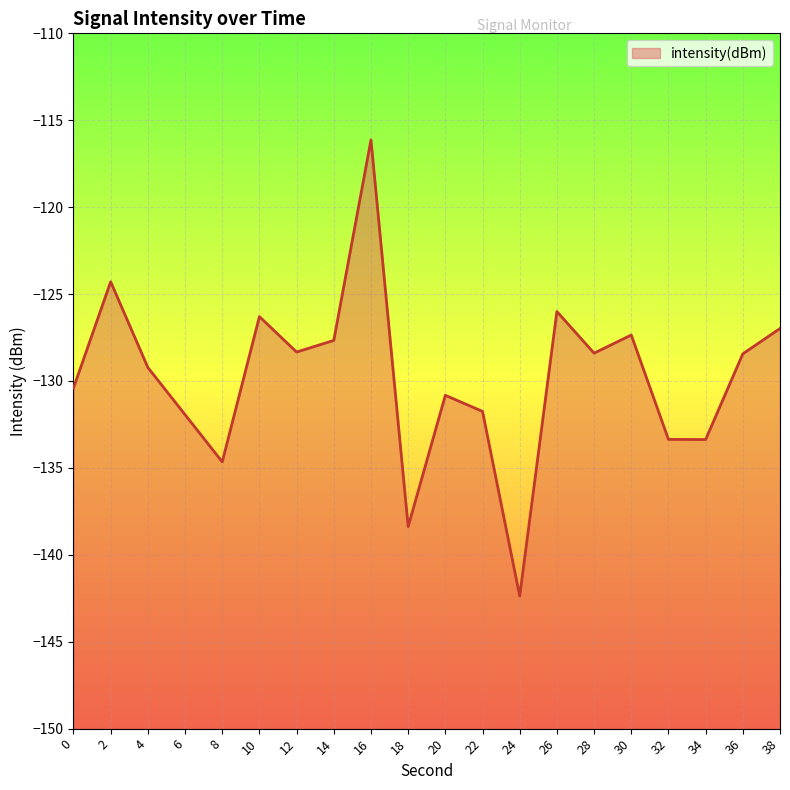

What is the difference between the maximum and second lowest values?

22.2